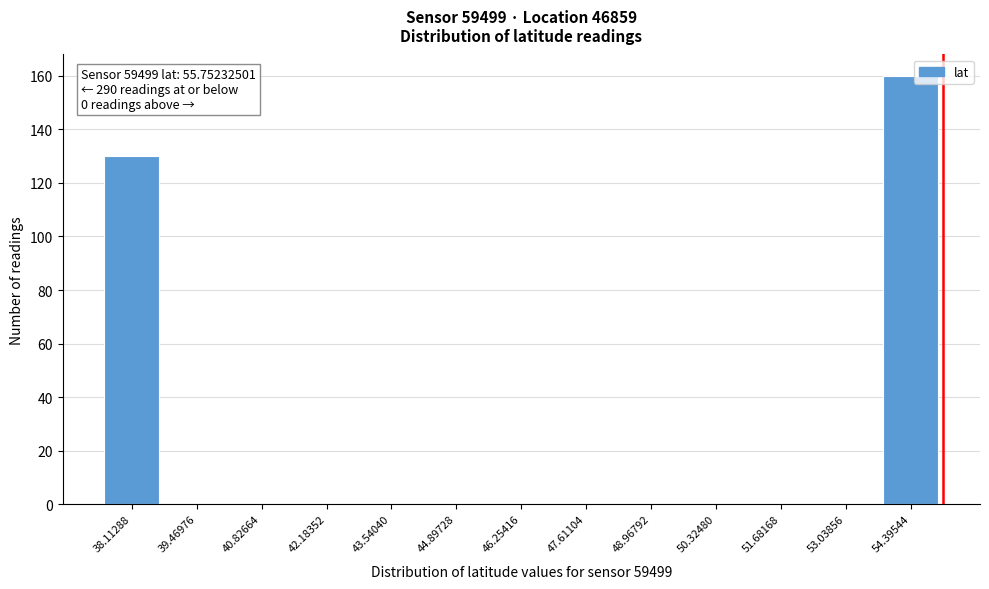

Reading left to right, extract all data points from this chart.

38.11288=130	39.46976=0	40.82664=0	42.18352=0	43.54040=0	44.89728=0	46.25416=0	47.61104=0	48.96792=0	50.32480=0	51.68168=0	53.03856=0	54.39544=160